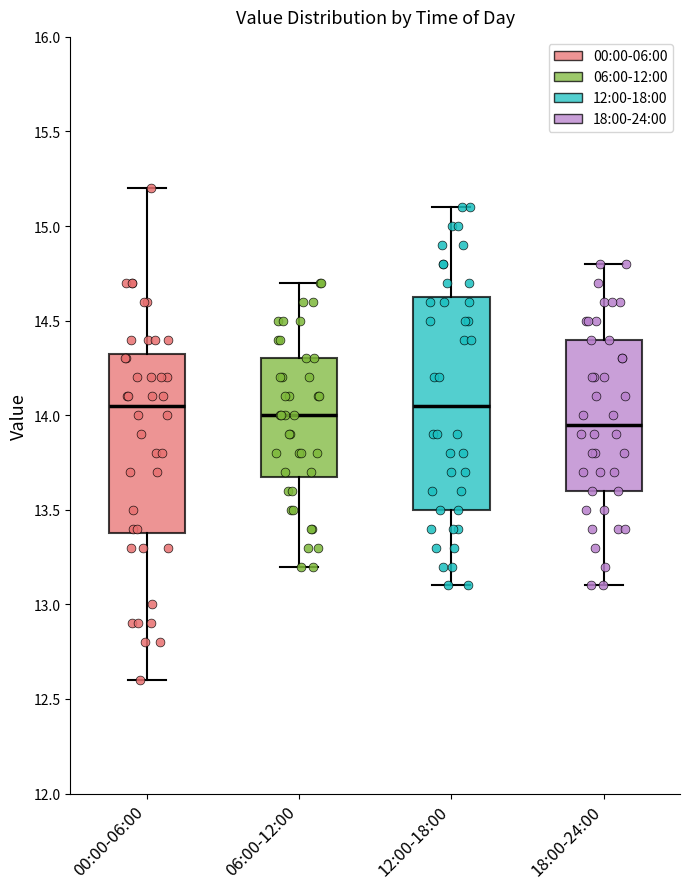

Comparing the boxes themselves (not the whiskers), which one is the tallest?

12:00-18:00